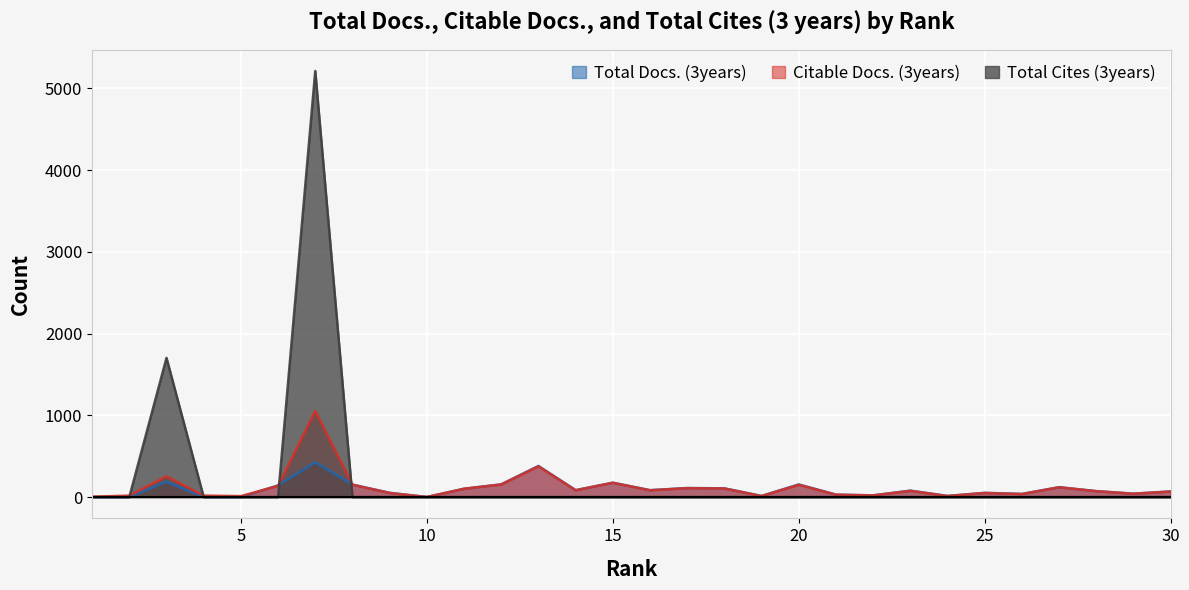

At how many categories does at least one series exceed 2139?

1